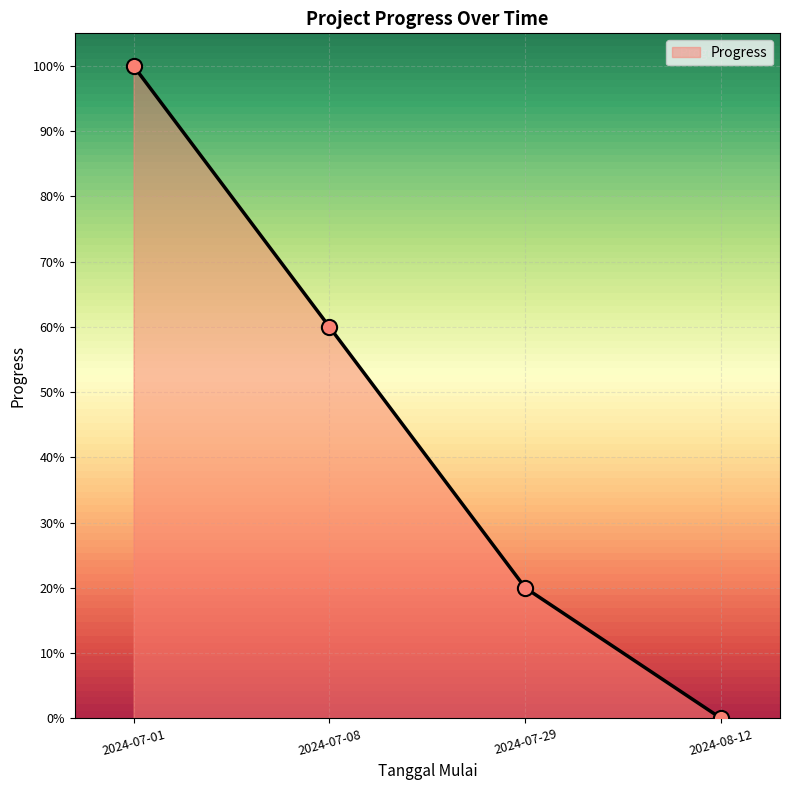

Which has a higher value, 2024-08-12 or 2024-07-01?

2024-07-01